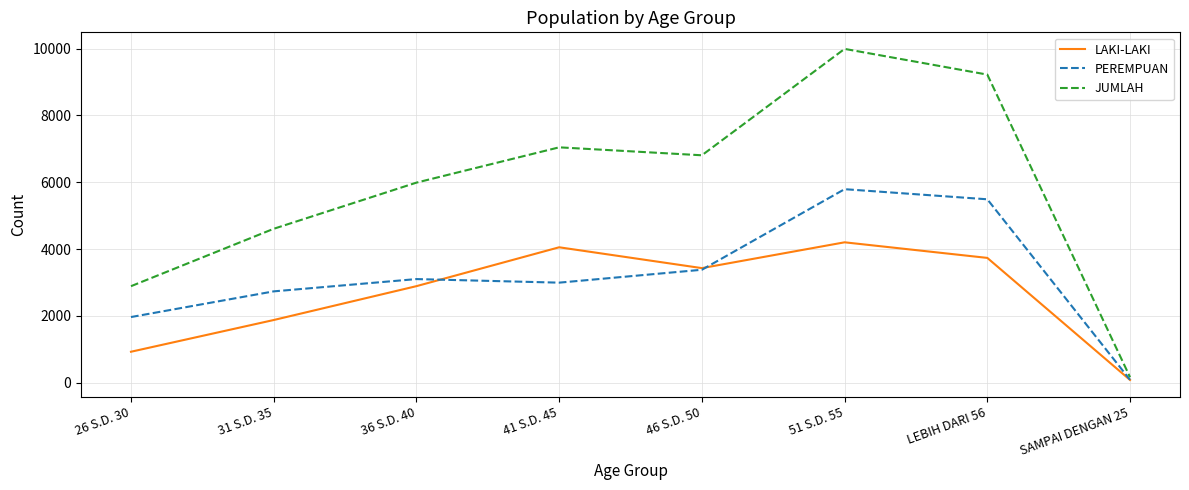

What is the sum of the JUMLAH values at LEBIH DARI 56 and 26 S.D. 30?

12110